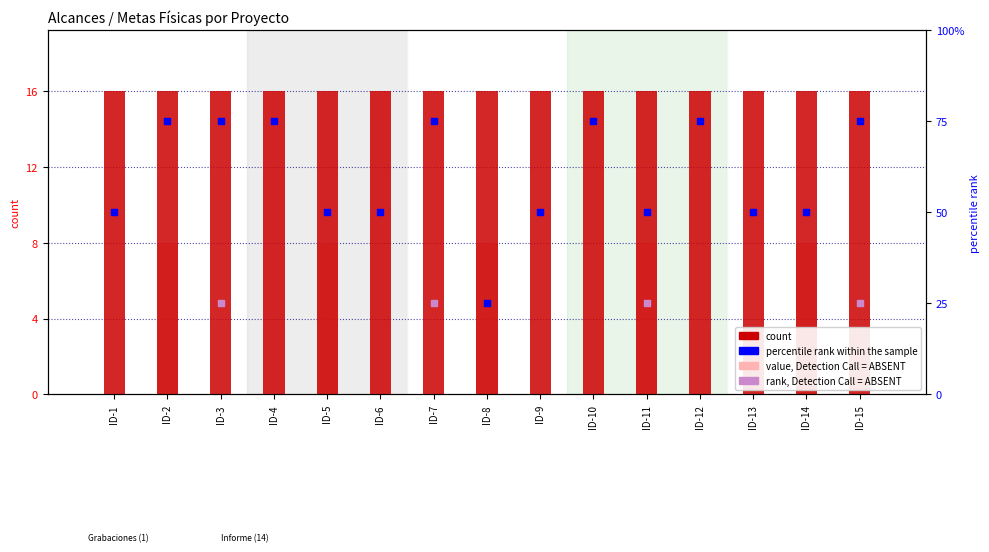

Which series has the widest spread of Y values?

percentile rank within the sample